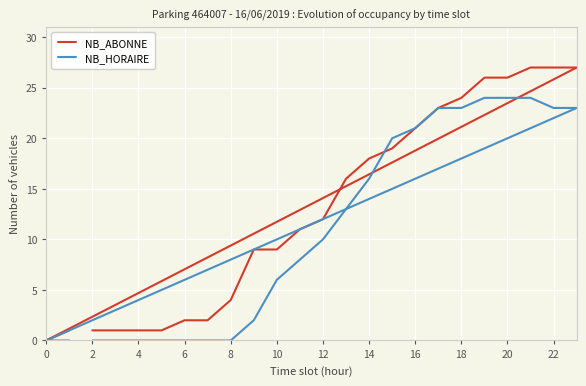

Does the chart display data point markers on the line(s)?

No